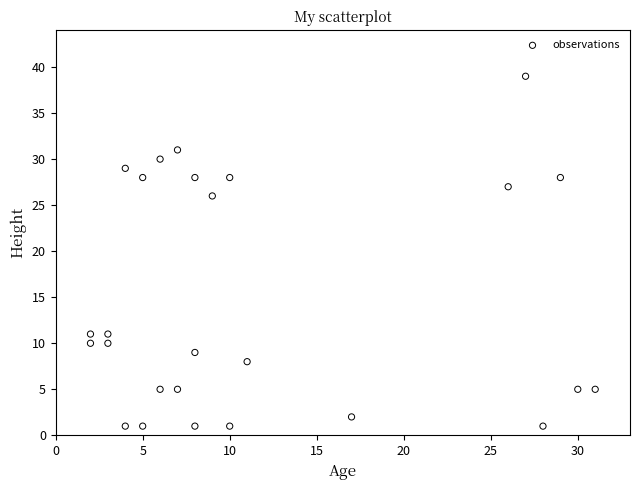

What is the range of X values (max minus min)?

29